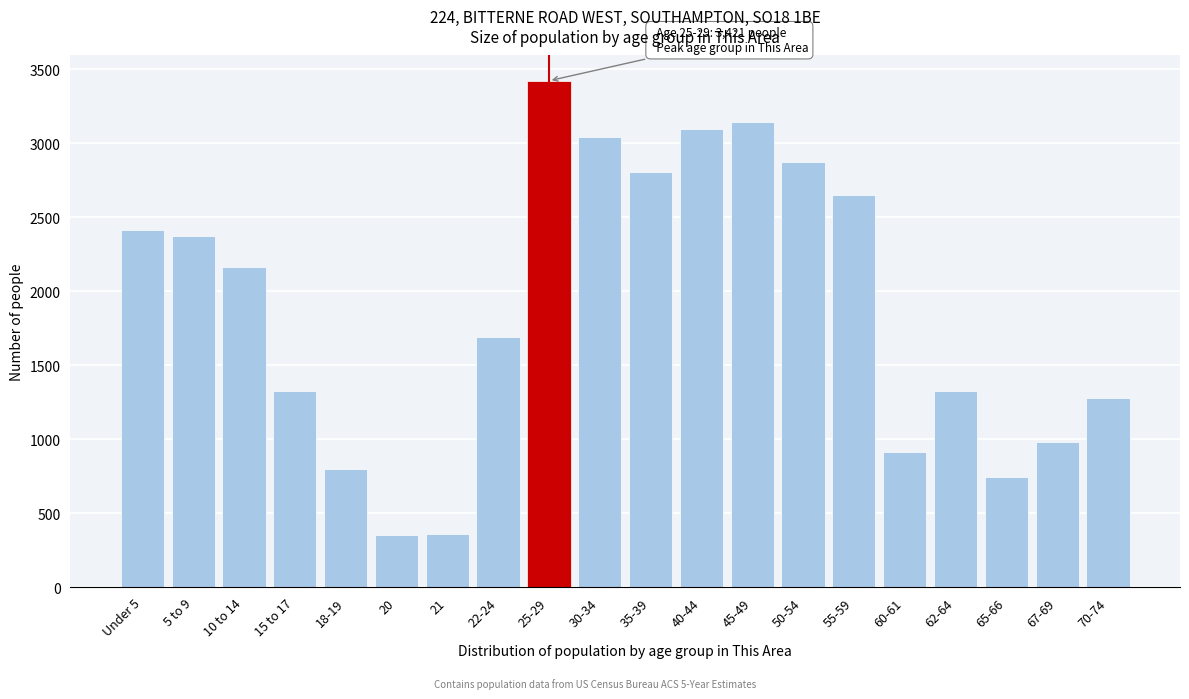

Where is the data nearest to the value 1886?

22-24